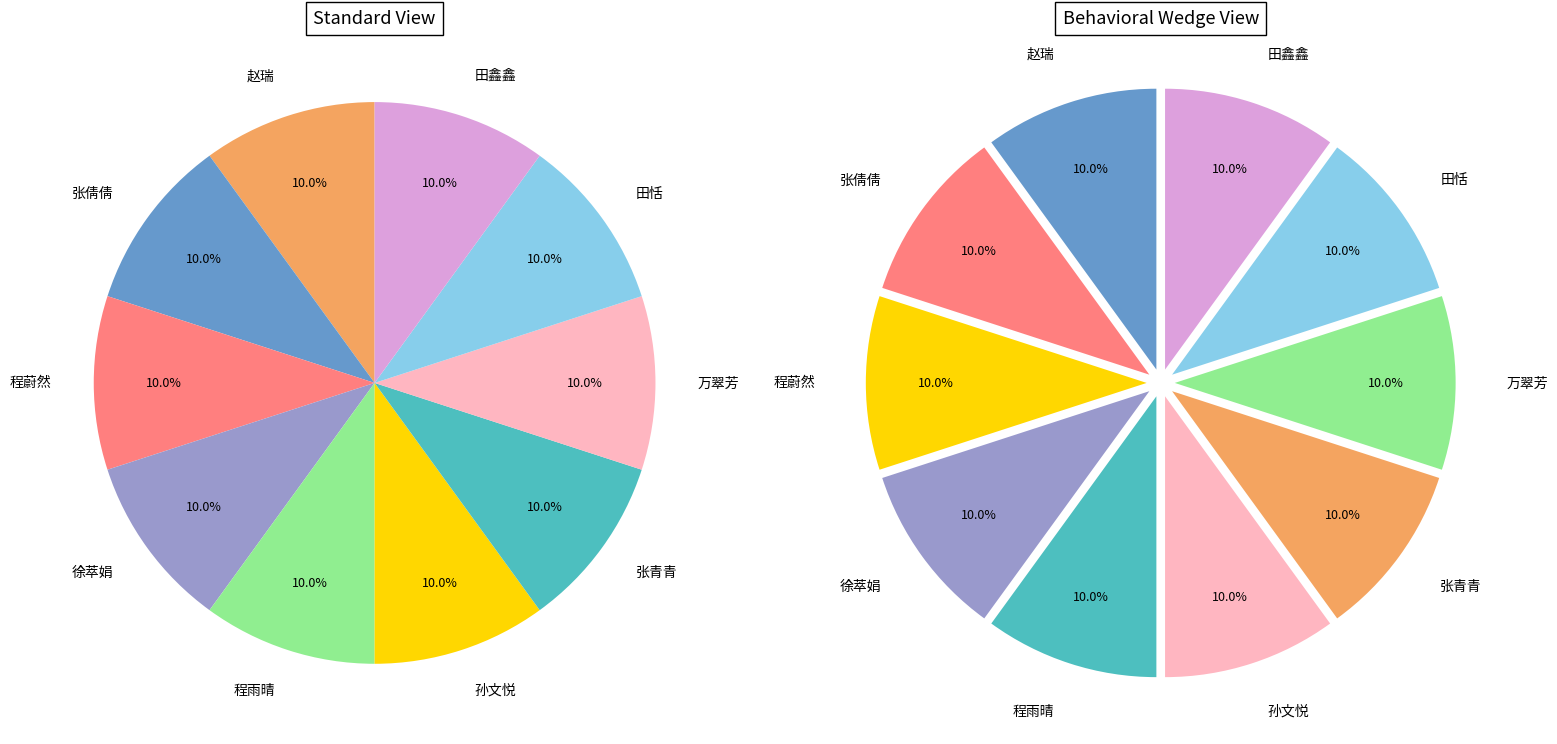

What percentage is NOT represented by 张倩倩?

90.0%